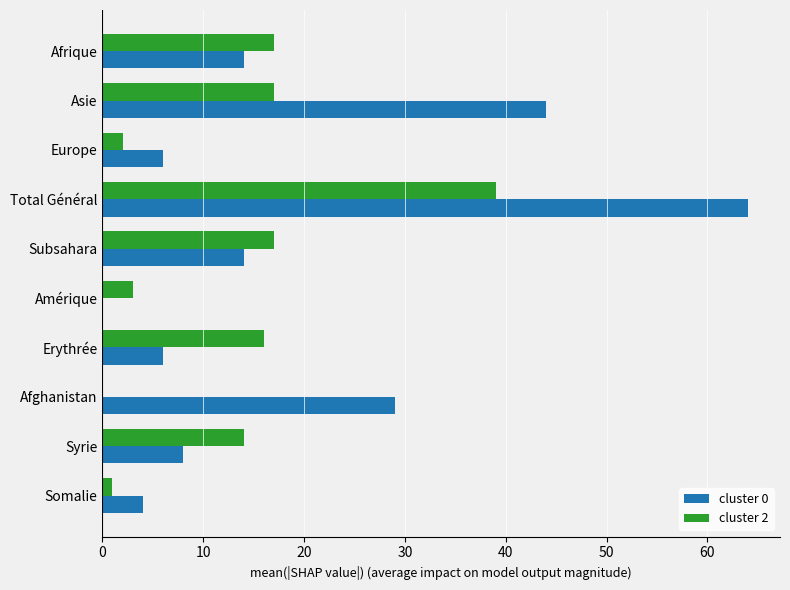

What is the maximum value shown in the chart?

64